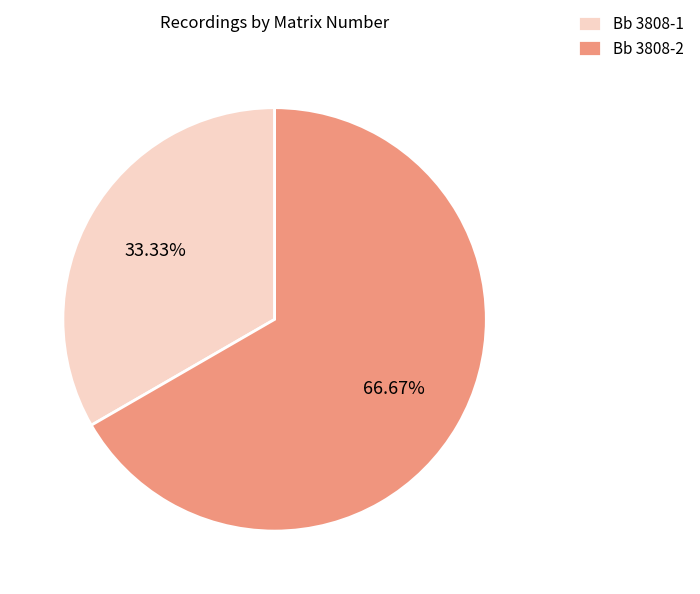

What is the smallest slice in the pie chart?

Bb 3808-1